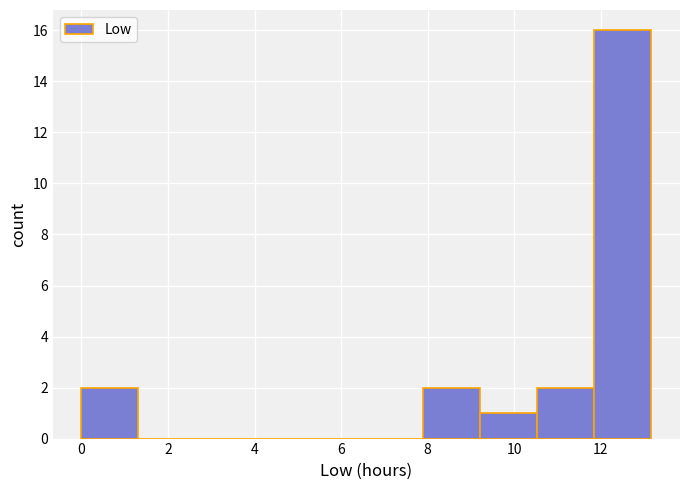

What is the height of the bar covering 9.2 to 10.6 on the x-axis? Neither the bar edges nor the heights are printed on the chart, so give them approximately, as read against the axes.

1